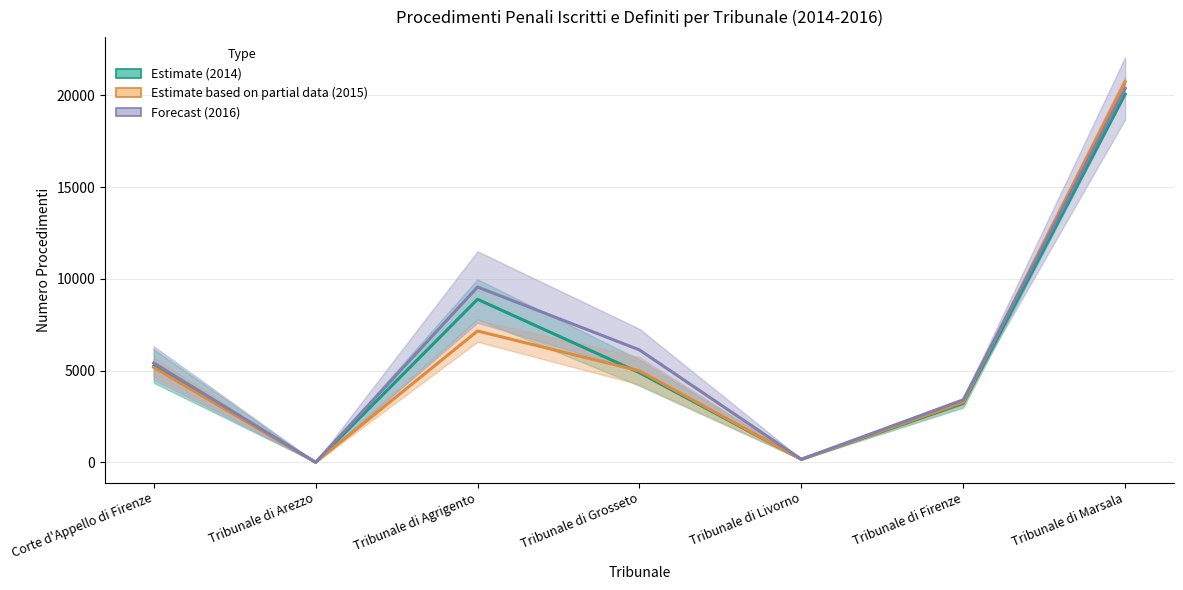

What is the value of the Iscritti/Definiti 2015 point at the 6th from the left?

3282.5